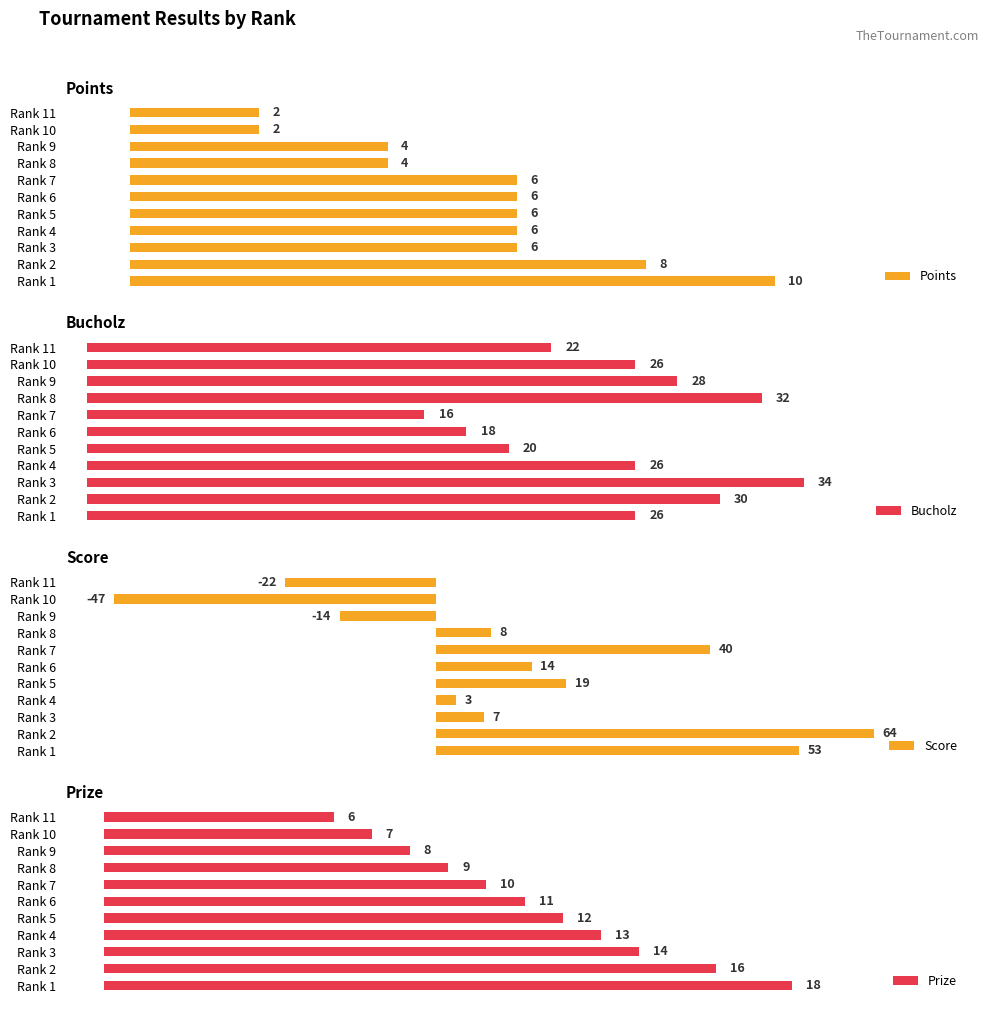

Which category has the highest value in the Points series?

Rank 1